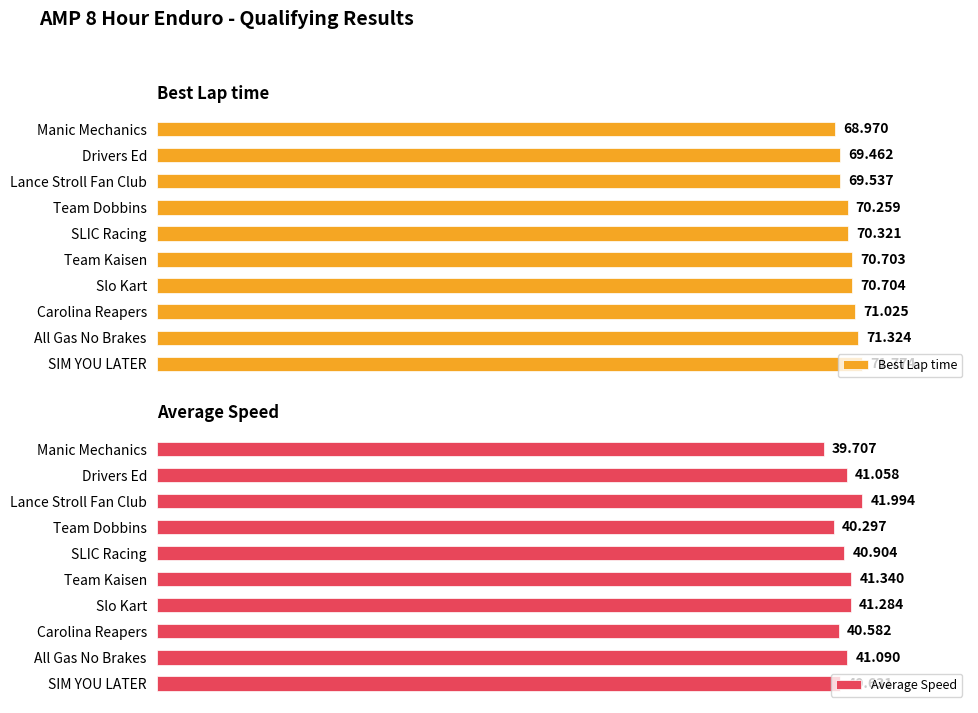

Rank the categories by Average Speed value from lowest to highest.

Manic Mechanics, Team Dobbins, Carolina Reapers, SIM YOU LATER, SLIC Racing, Drivers Ed, All Gas No Brakes, Slo Kart, Team Kaisen, Lance Stroll Fan Club